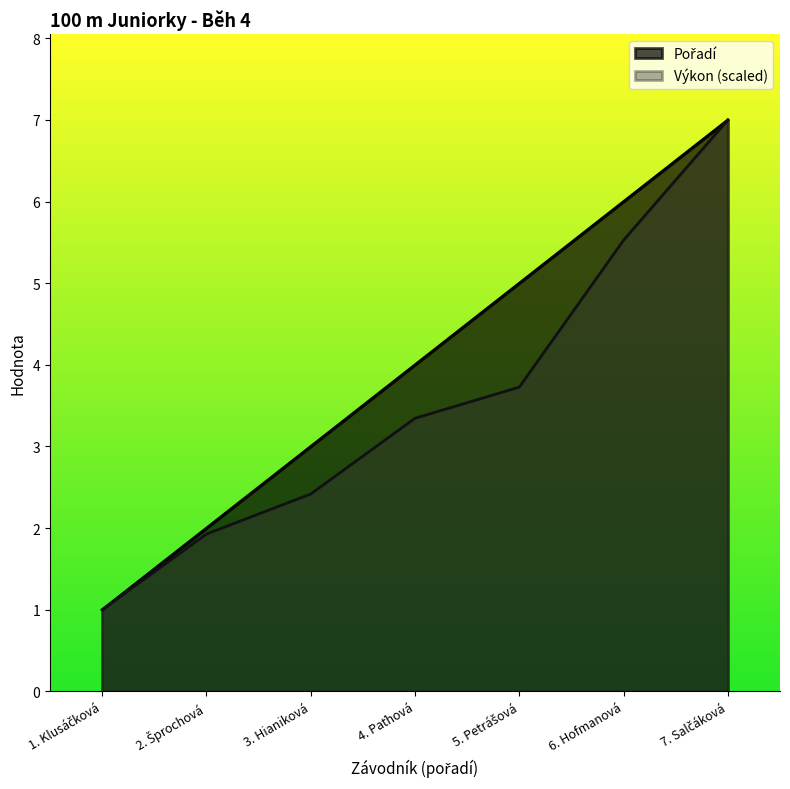

What is the minimum value for Výkon (scaled)?

1.0